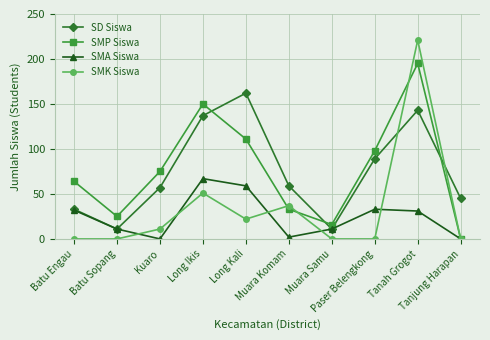

What is the total value across all series at Batu Sopang?

47